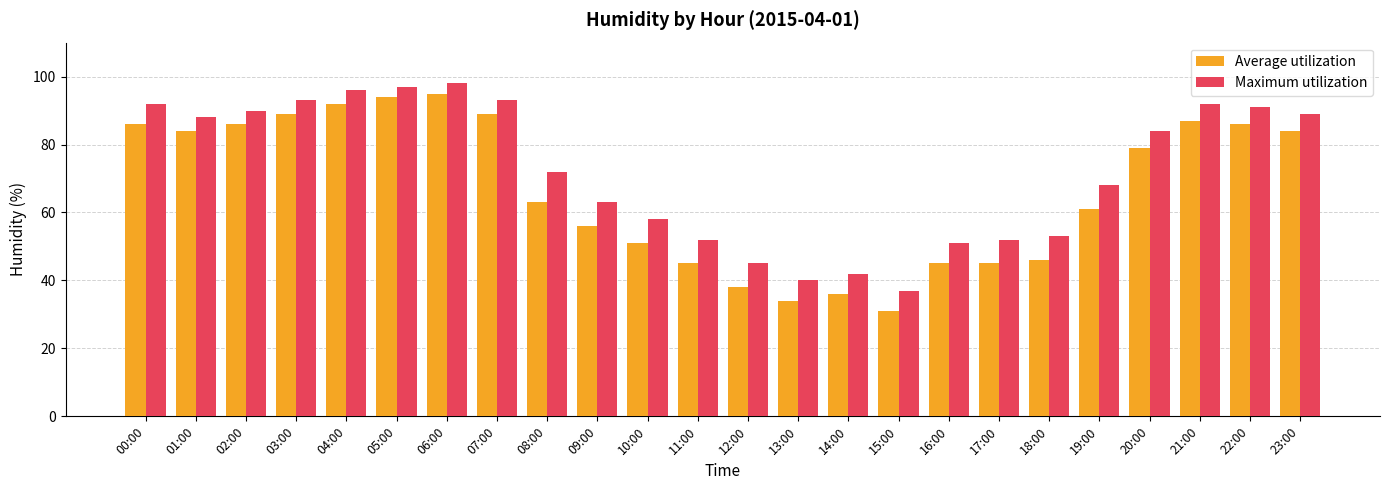

True or false: Average utilization has a value of 45 at 17:00.

True